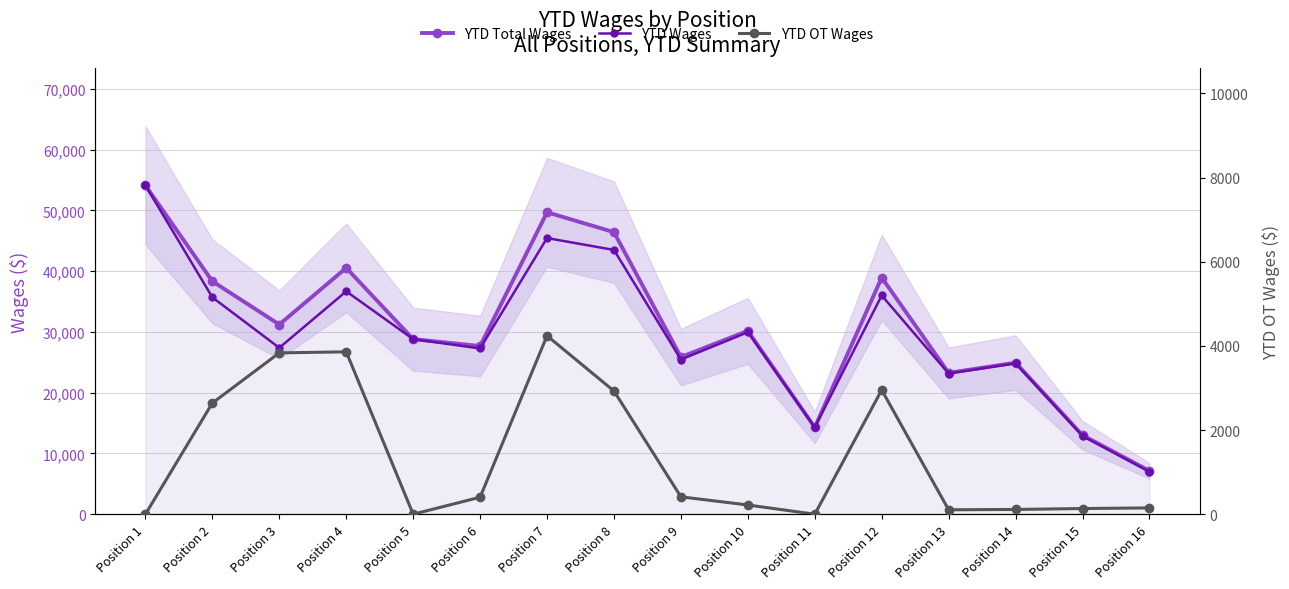

True or false: YTD Wages has more than 0 interior local peaks.

True